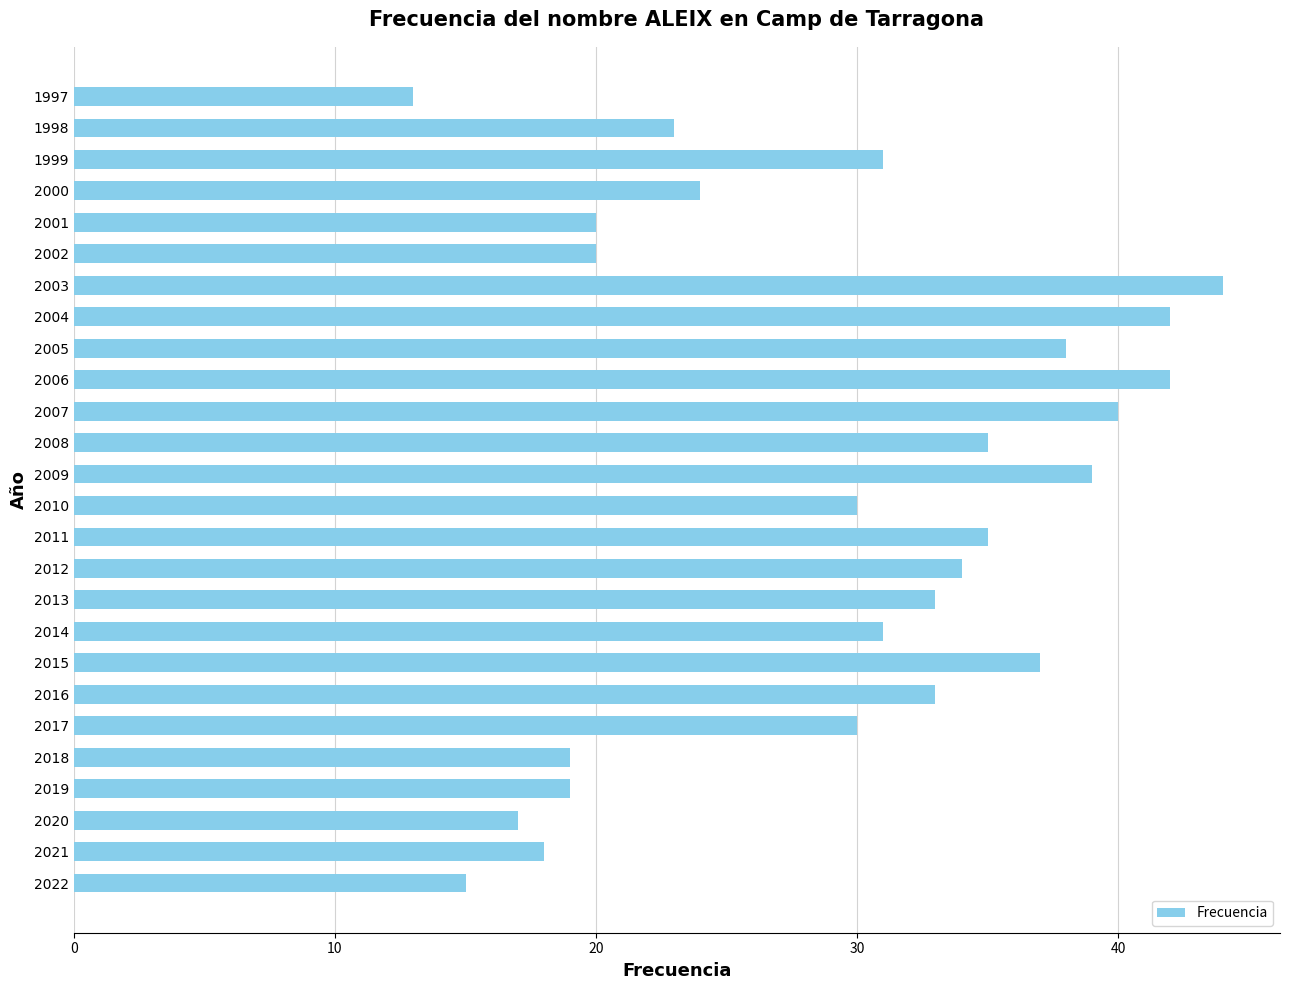

What is the difference between the maximum and minimum values?

31